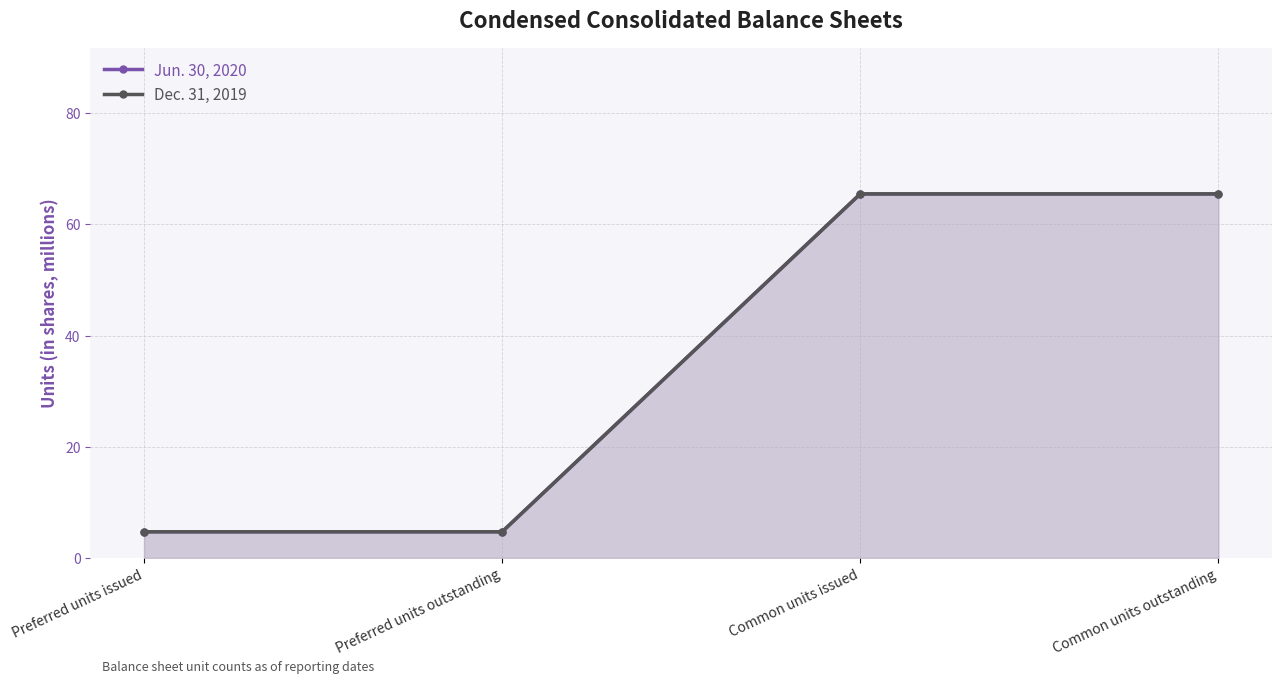

Reading left to right, list all the values displayed in this chart.

Jun. 30, 2020: Preferred units issued=4.7	Preferred units outstanding=4.7	Common units issued=65.5	Common units outstanding=65.5
Dec. 31, 2019: Preferred units issued=4.7	Preferred units outstanding=4.7	Common units issued=65.5	Common units outstanding=65.5